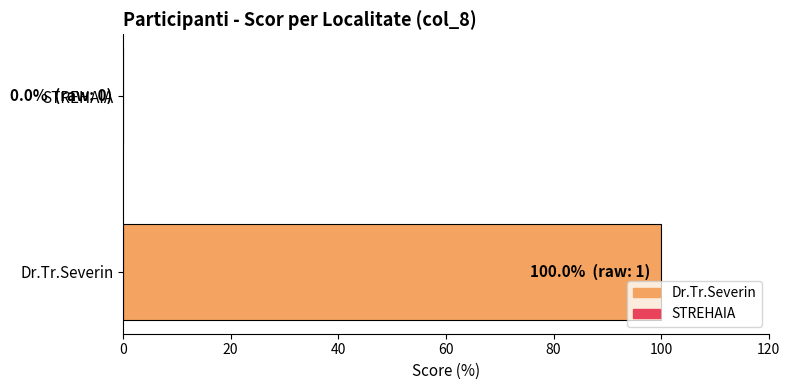

What is the change in value from Dr.Tr.Severin to STREHAIA?

-100